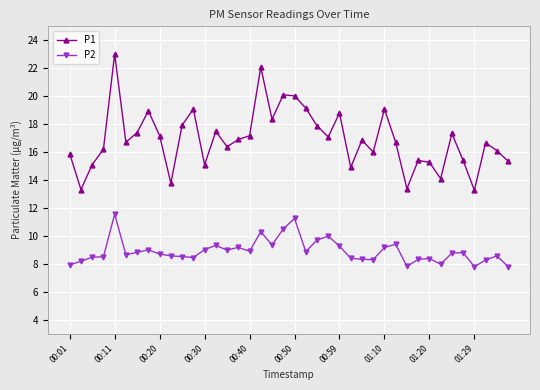

Which series has the largest total across all categories?

P1